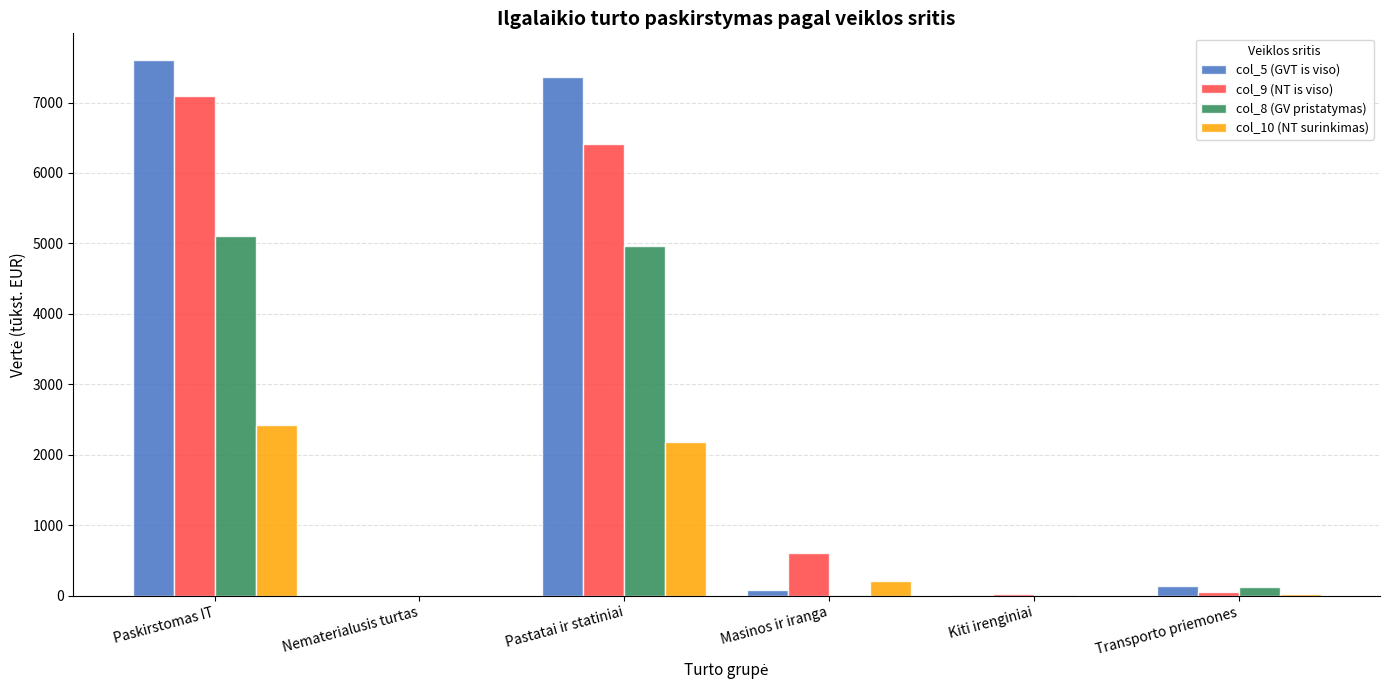

True or false: col_9 (NT is viso) has a value of 7086.8 at Paskirstomas IT.

True